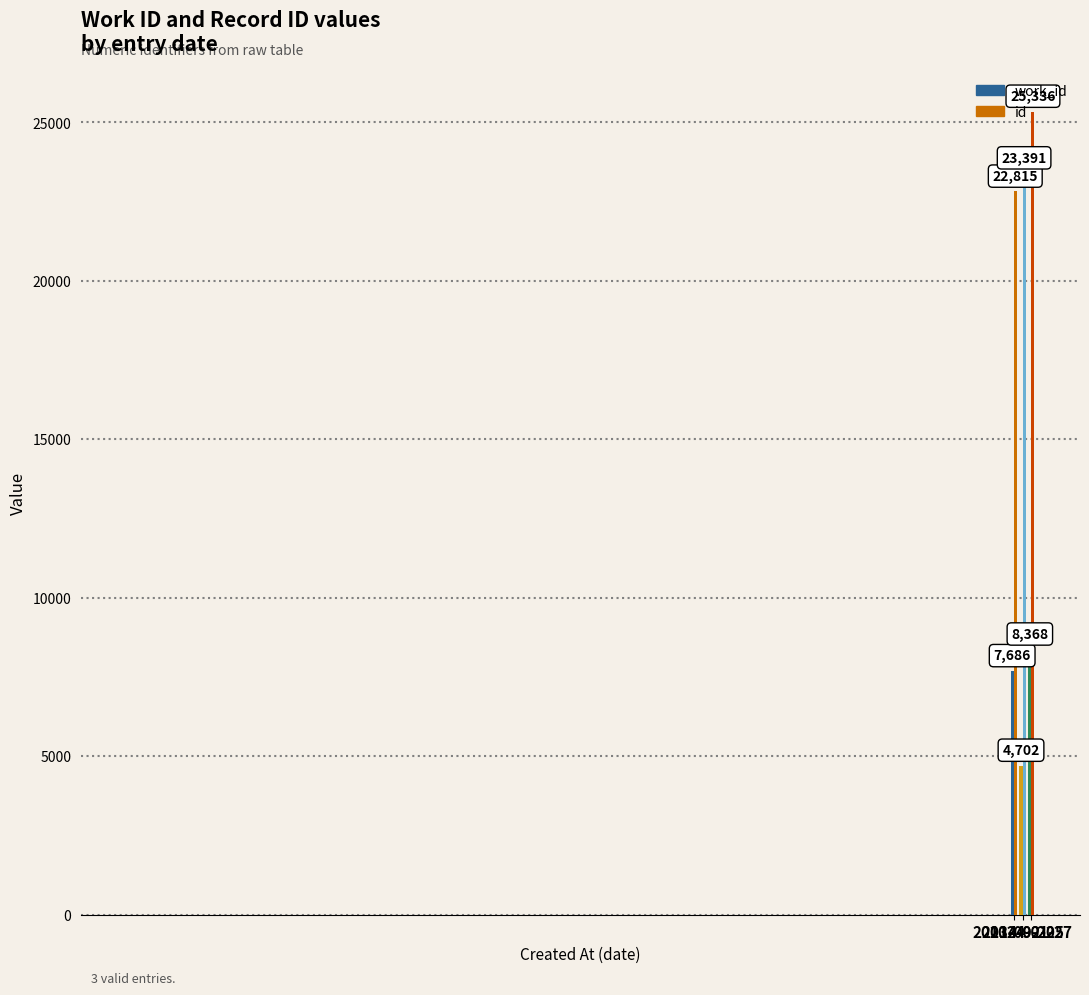

List the series in order of their overall mean, lowest first.

work_id, id